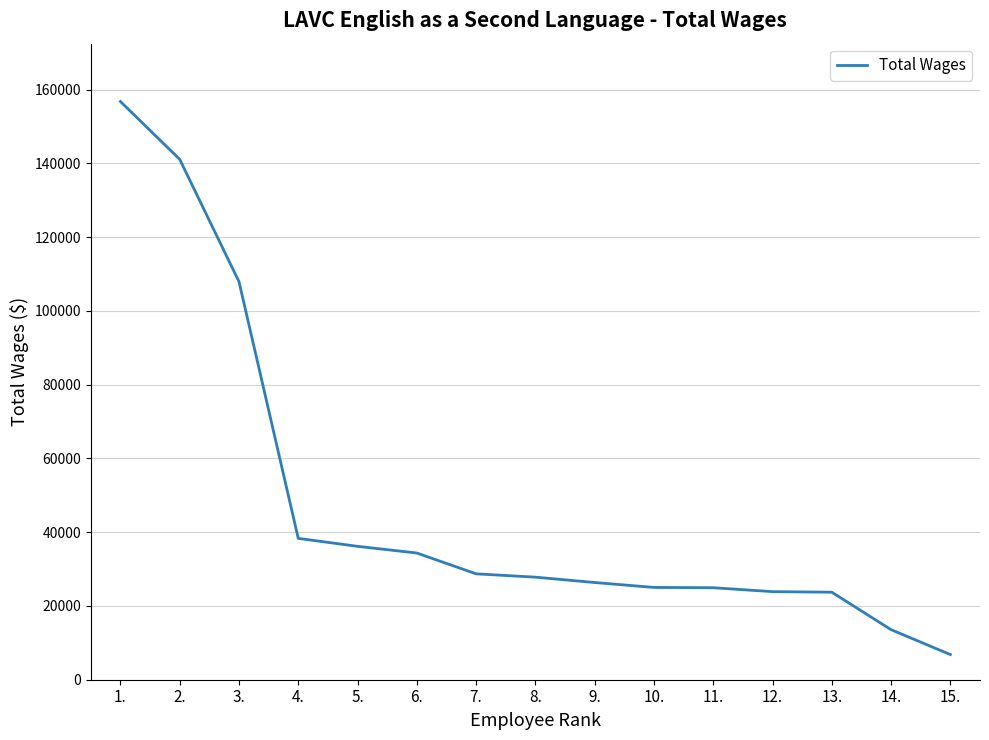

What is the difference between the maximum and minimum values?

149964